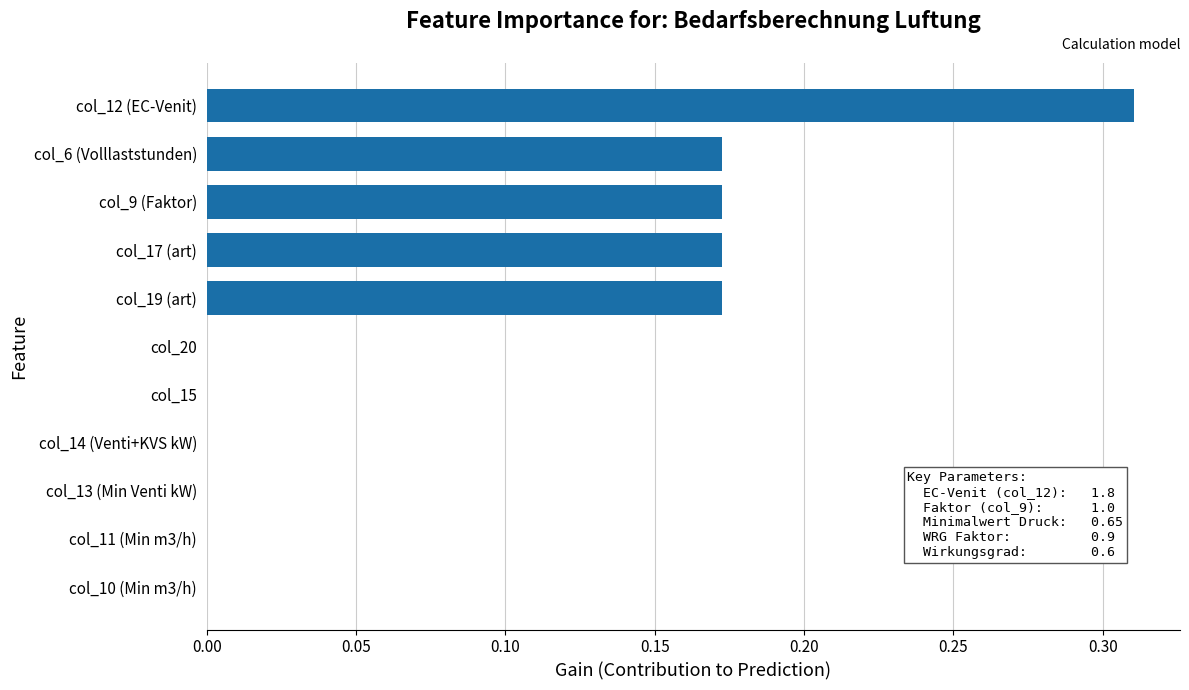

What is the sum of all values?

1.0